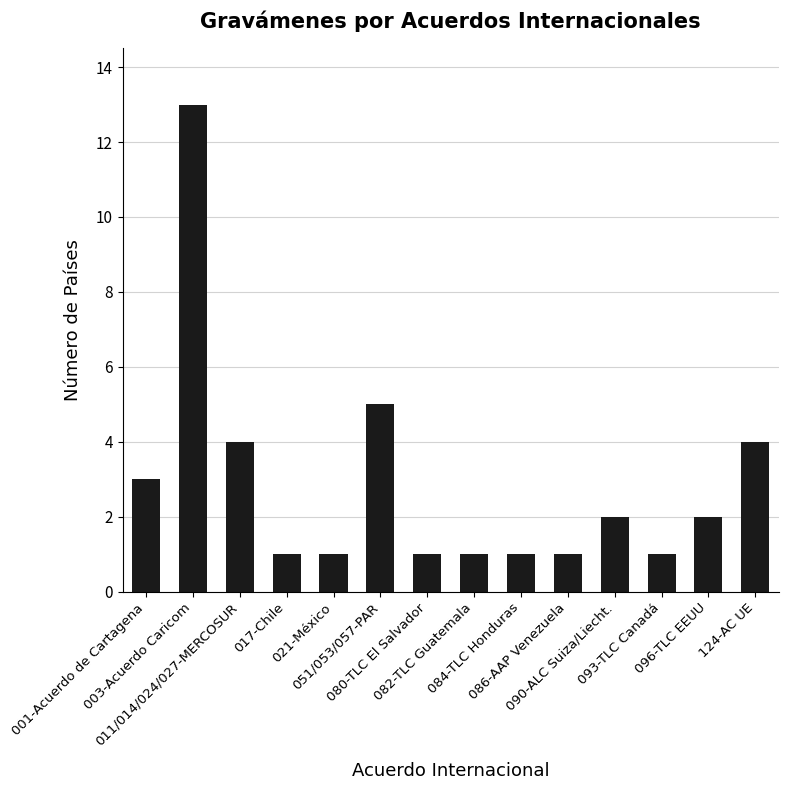

What is the smallest value displayed?

1